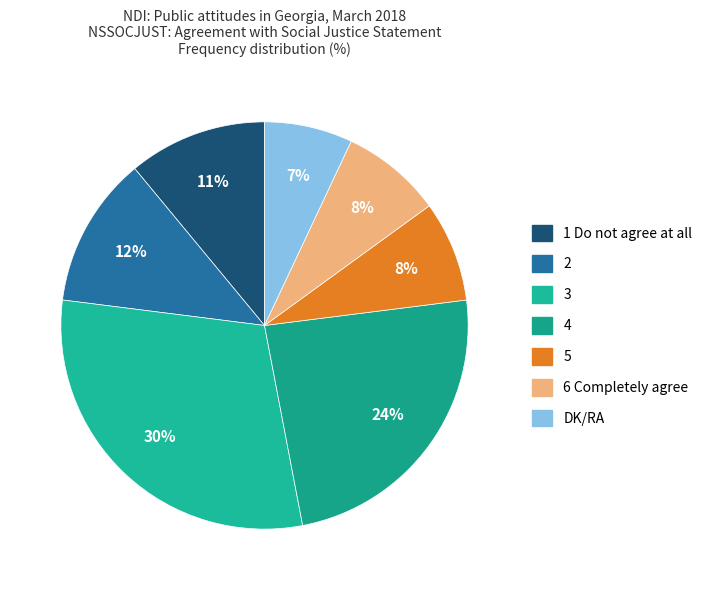

To the nearest percent, what is the combined percentage of 2 and DK/RA?

19%